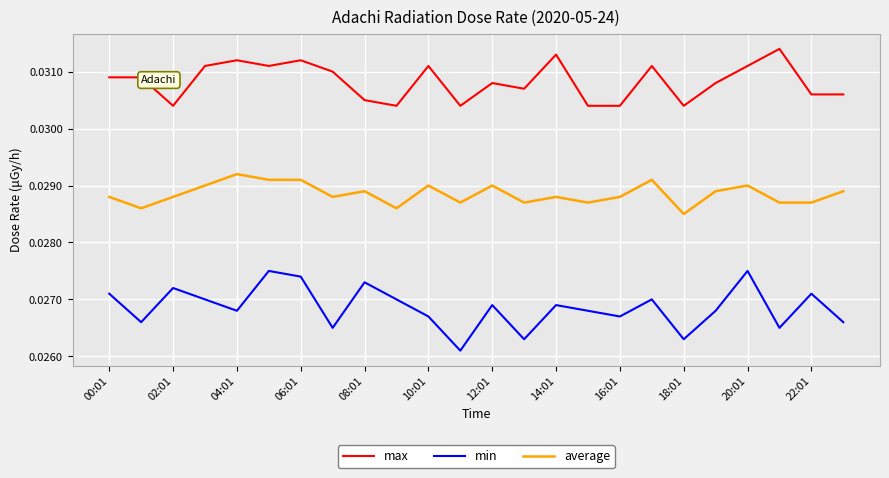

Which series has the largest range (max minus min)?

min